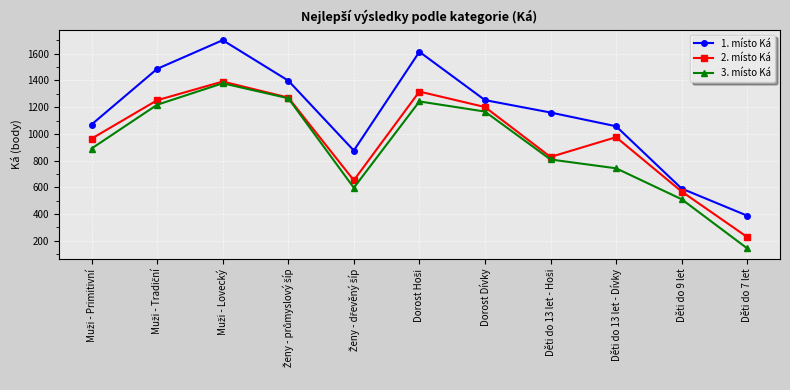

List the series in order of their overall mean, lowest first.

3. místo Ká, 2. místo Ká, 1. místo Ká